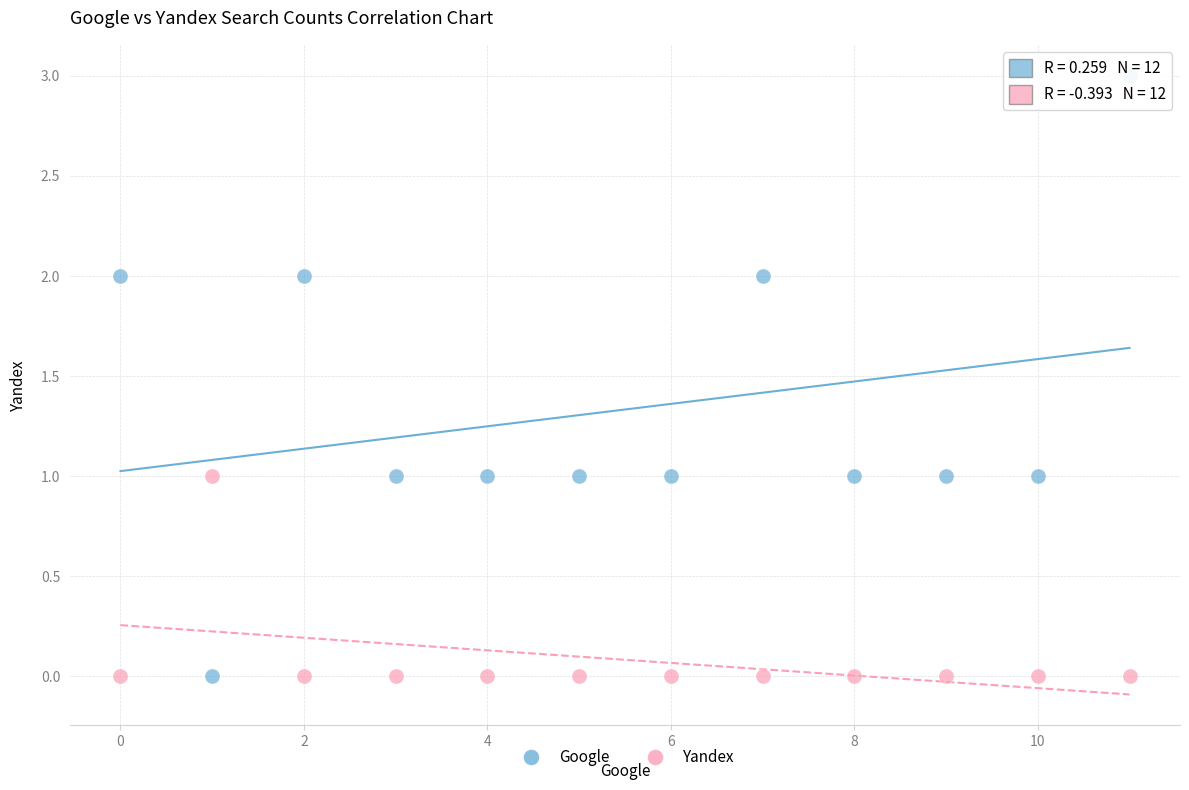

Which series contains the highest Y value?

Google